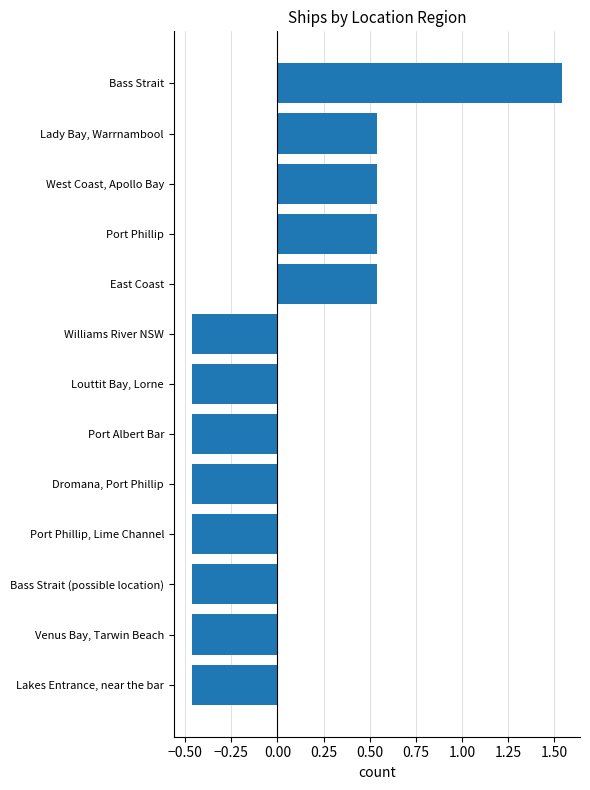

The value at Dromana, Port Phillip is -0.3. True or false?

False